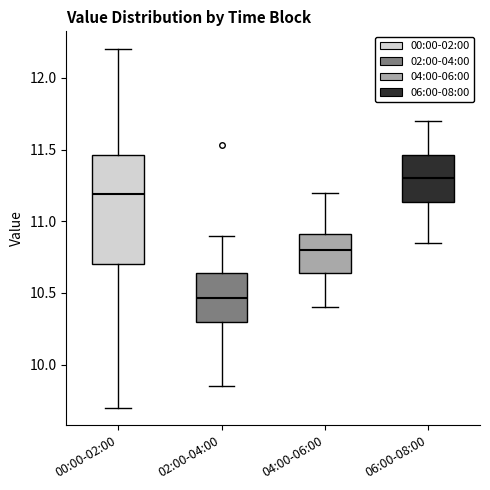

Reading left to right, read every box against the y-axis: the position of its median line, the range the box covers, and the ends of its whiskers. The values are not printed on the chart, so give them approximately, as read against the axis.

00:00-02:00: median 11.20, box 10.70 to 11.45, whiskers 9.70 to 12.20
02:00-04:00: median 10.45, box 10.30 to 10.65, whiskers 9.85 to 10.90
04:00-06:00: median 10.80, box 10.65 to 10.90, whiskers 10.40 to 11.20
06:00-08:00: median 11.30, box 11.15 to 11.45, whiskers 10.85 to 11.70